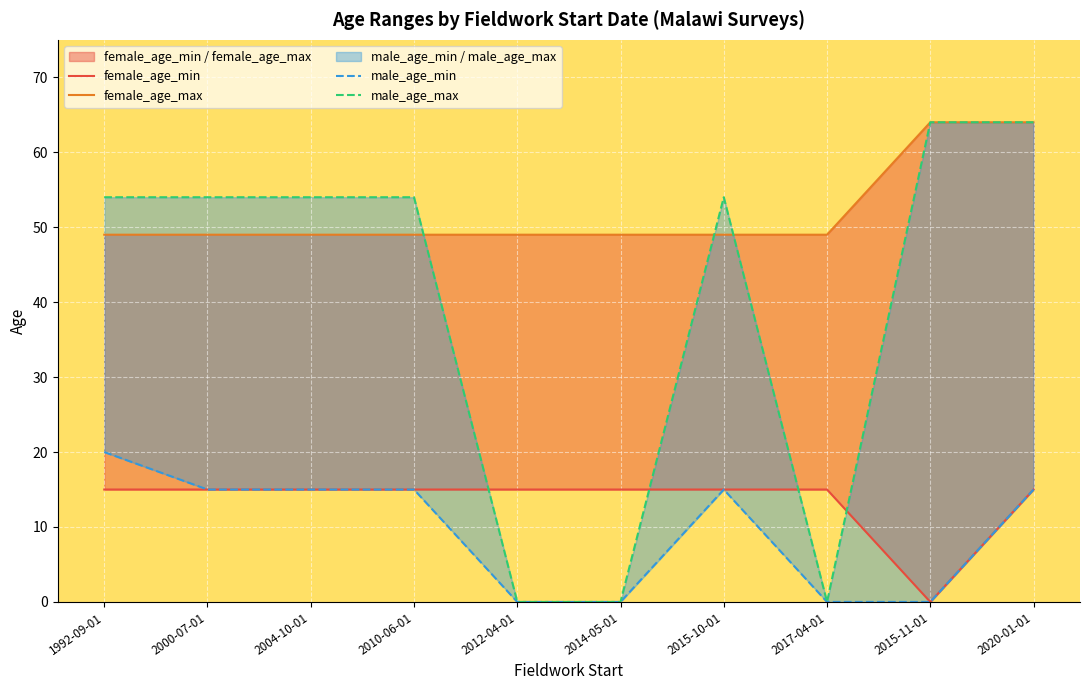

What is the average value of the male_age_min series?

10